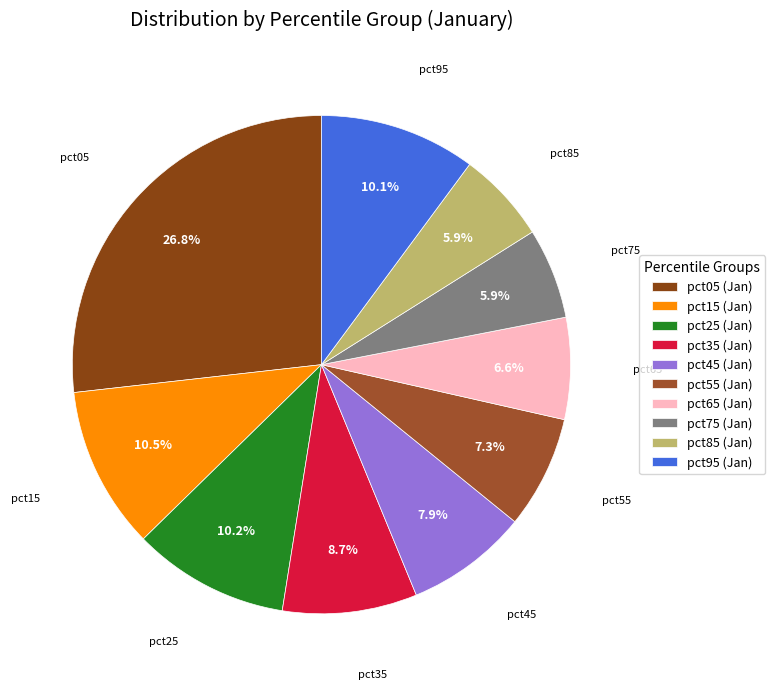

Is there any slice that represents more than half of the pie?

No